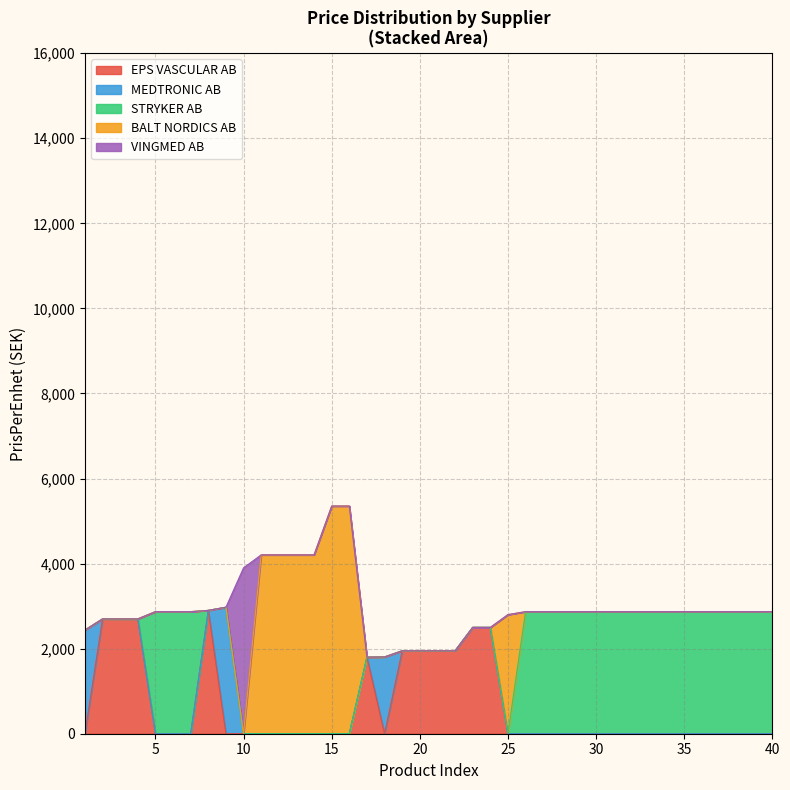

What are all the series names shown in the legend?

EPS VASCULAR AB, MEDTRONIC AB, STRYKER AB, BALT NORDICS AB, VINGMED AB